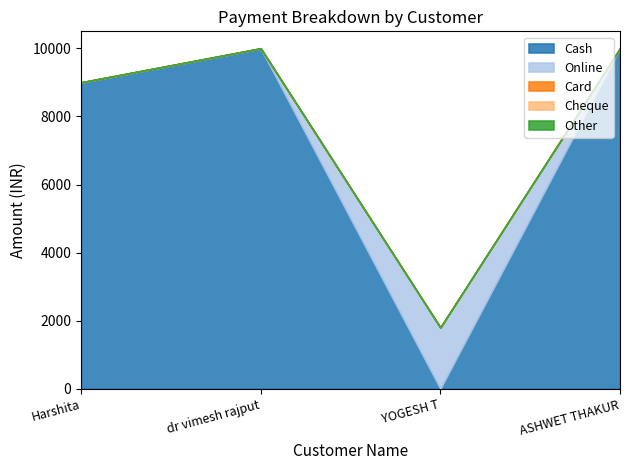

Read the Online value at YOGESH T.

1800